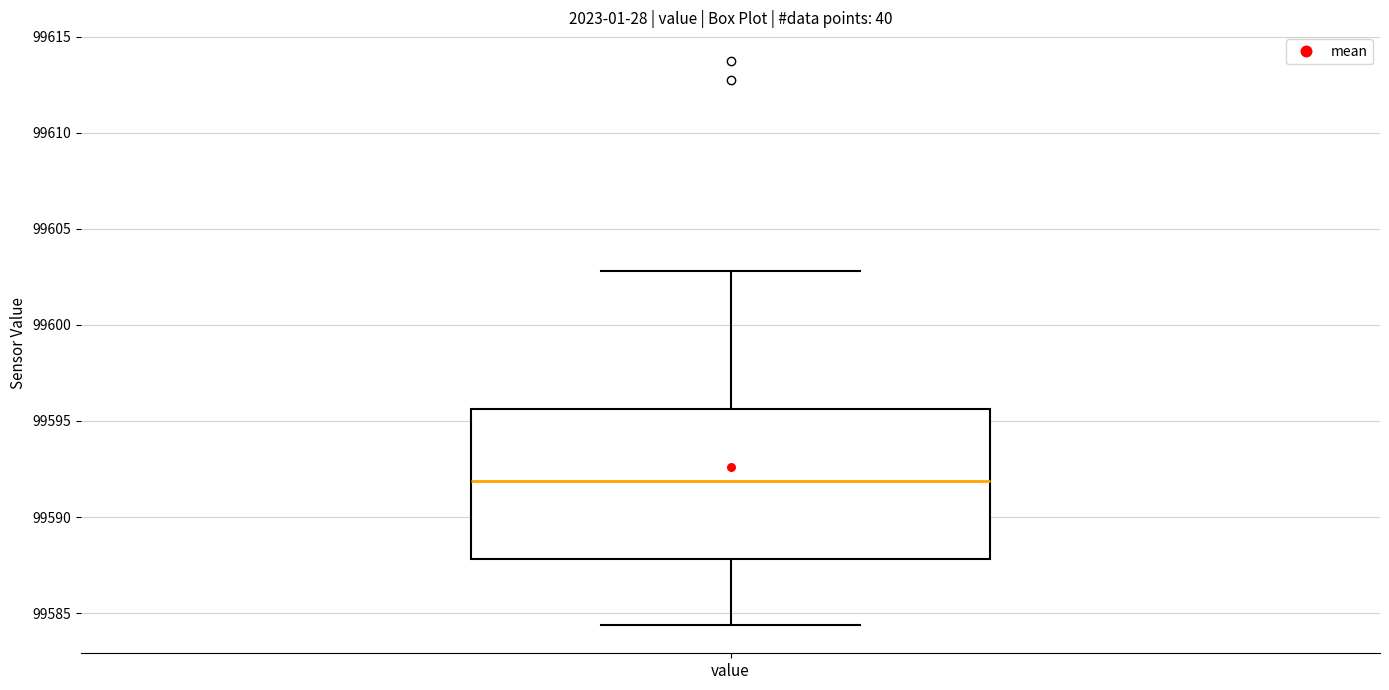

Transcribe this box plot: give where the median line is, the range the box spans, and where the two whiskers end, as read against the y-axis. The values are not printed on the chart, so give them approximately, as read against the axis.

median 99592.0, box 99588.0 to 99595.5, whiskers 99584.5 to 99603.0